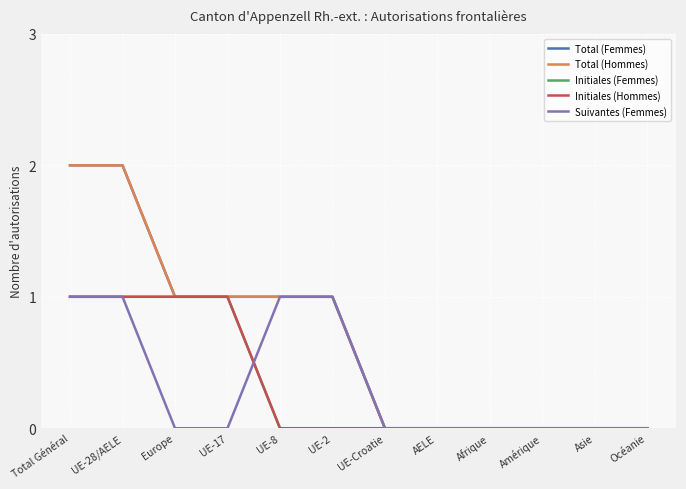

Does the chart have visible grid lines?

Yes